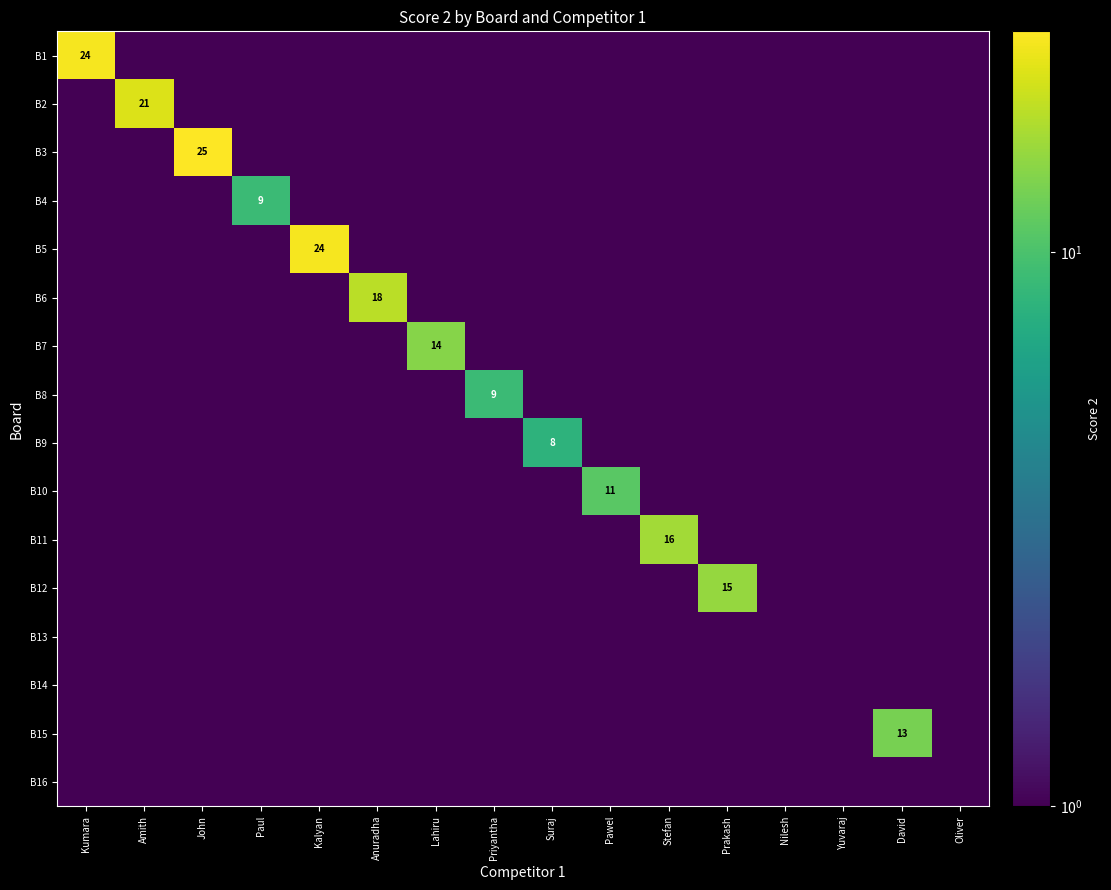

What is the approximate value of B11 at Amith?

0.5